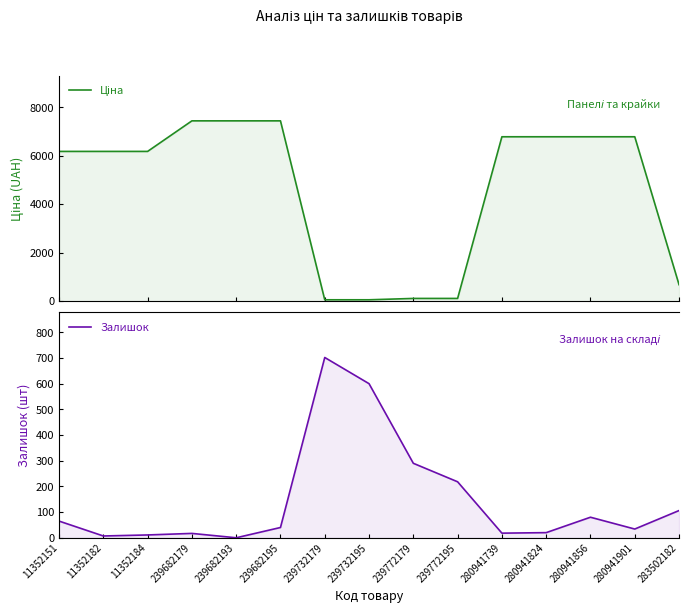

Rank the categories by Ціна value from lowest to highest.

239732179, 239732195, 239772179, 239772195, 283502182, 11352151, 11352182, 11352184, 280941739, 280941824, 280941856, 280941901, 239682179, 239682193, 239682195